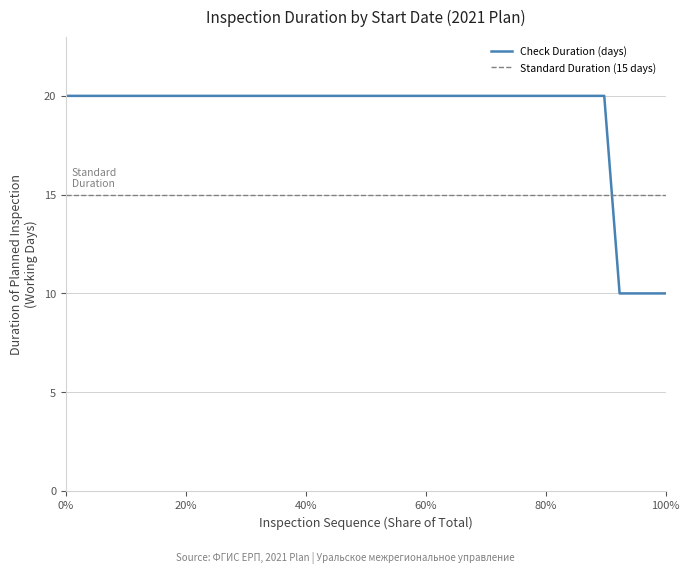

What is the value of the 31st point from the left?

20